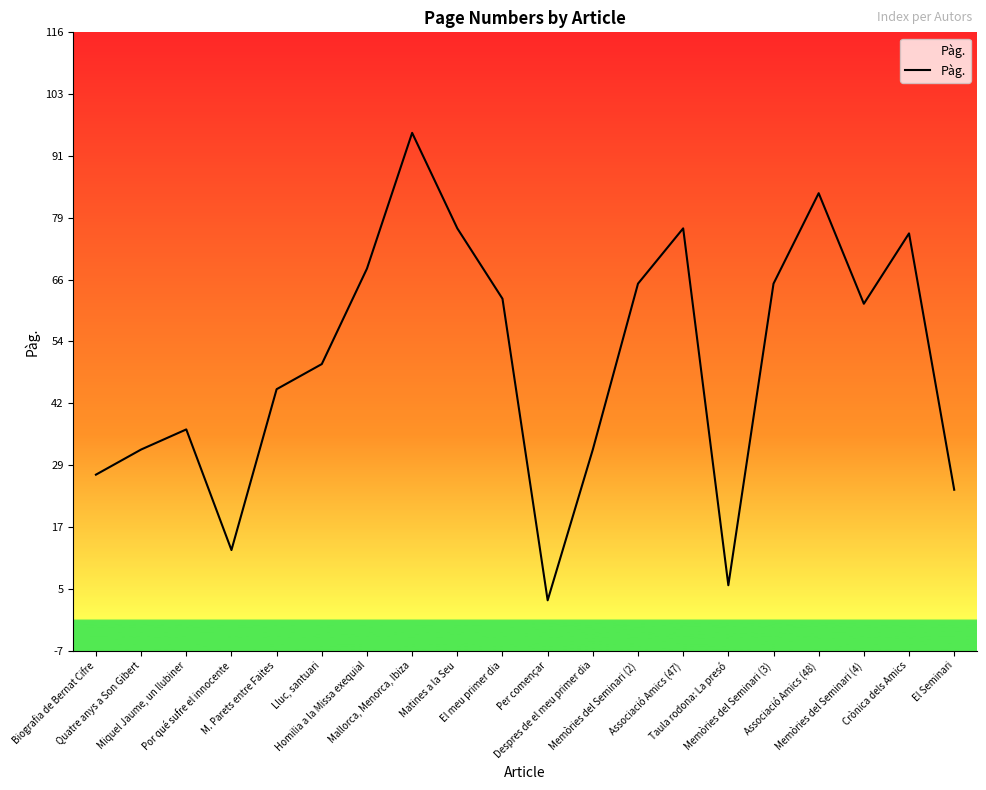

The chart shows a value of 77 at Matines a la Seu. True or false?

True